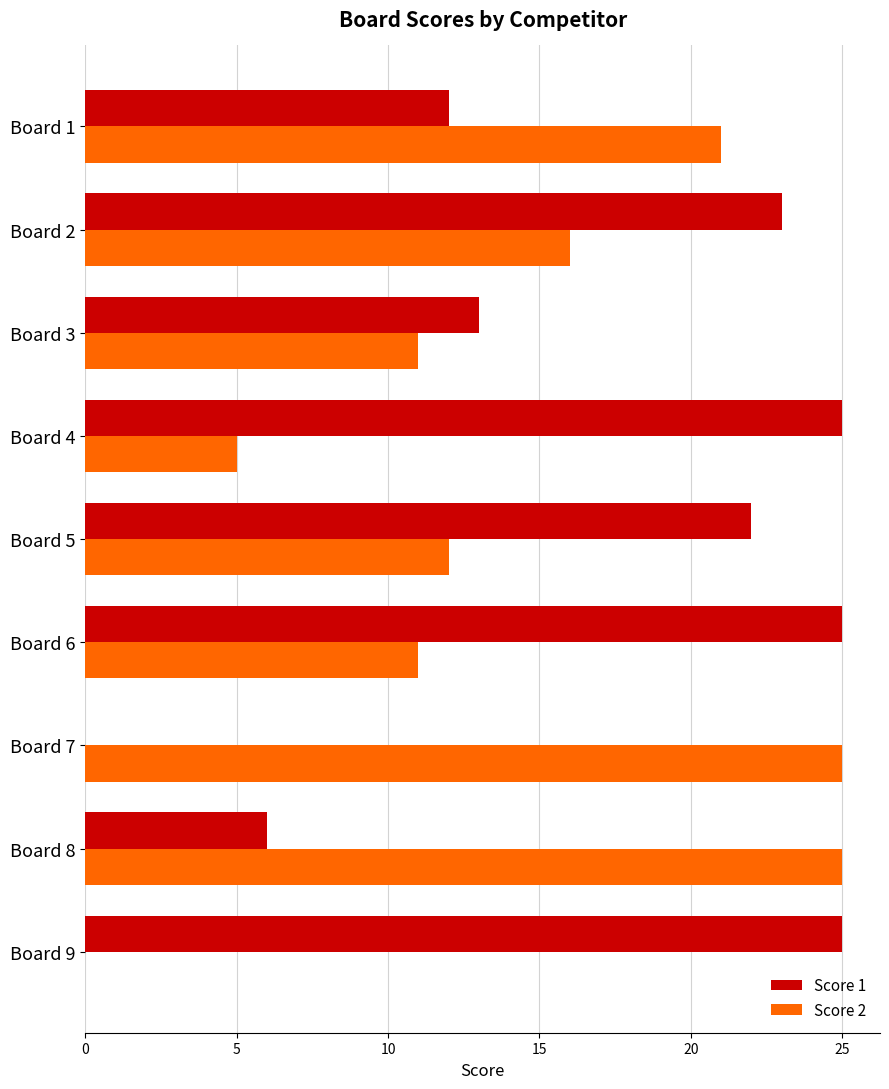

What is the maximum value for Score 2?

25